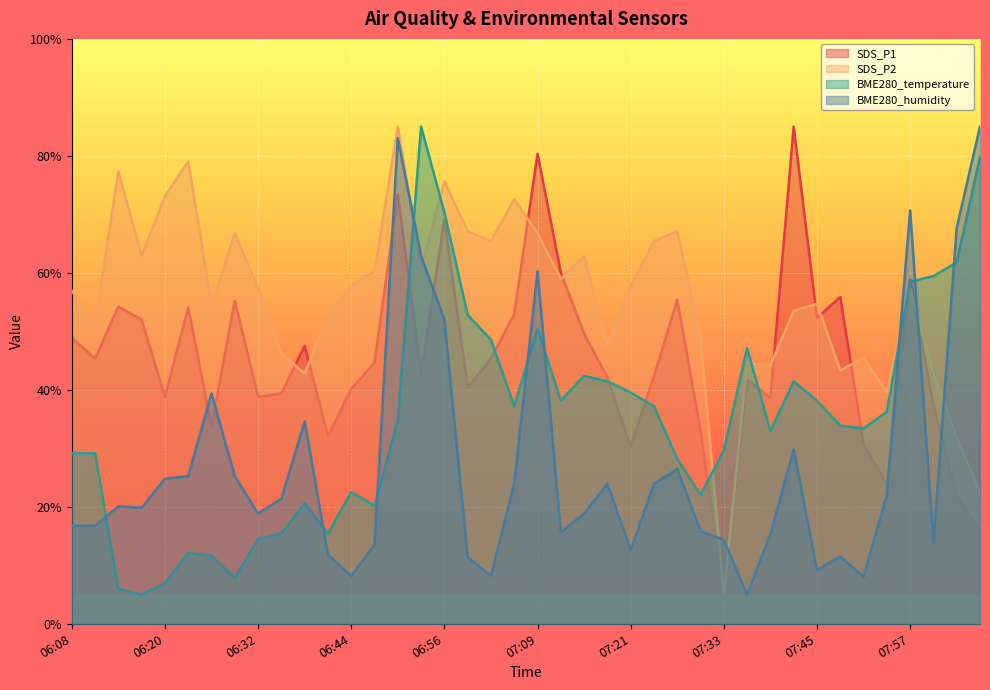

What is the value of the SDS_P2 point at the 34th from the left?

43.3